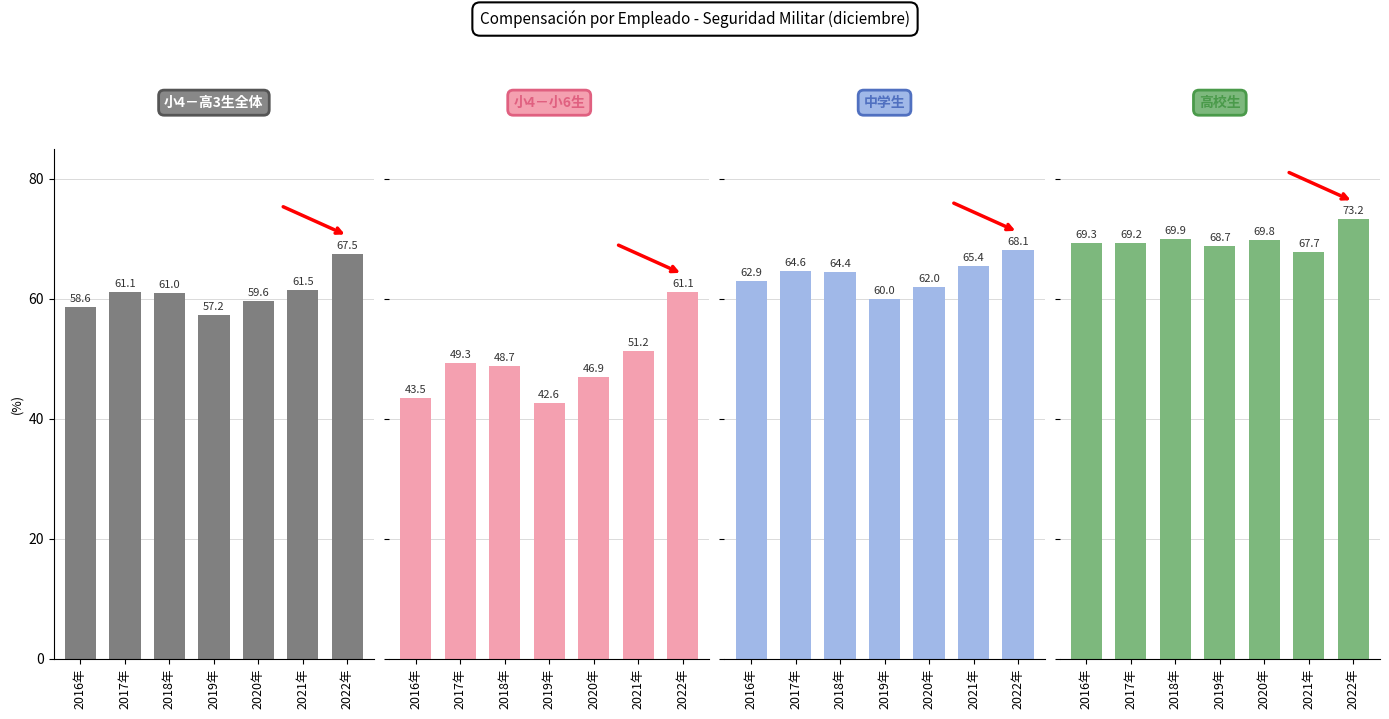

What is the greatest value displayed?

73.2